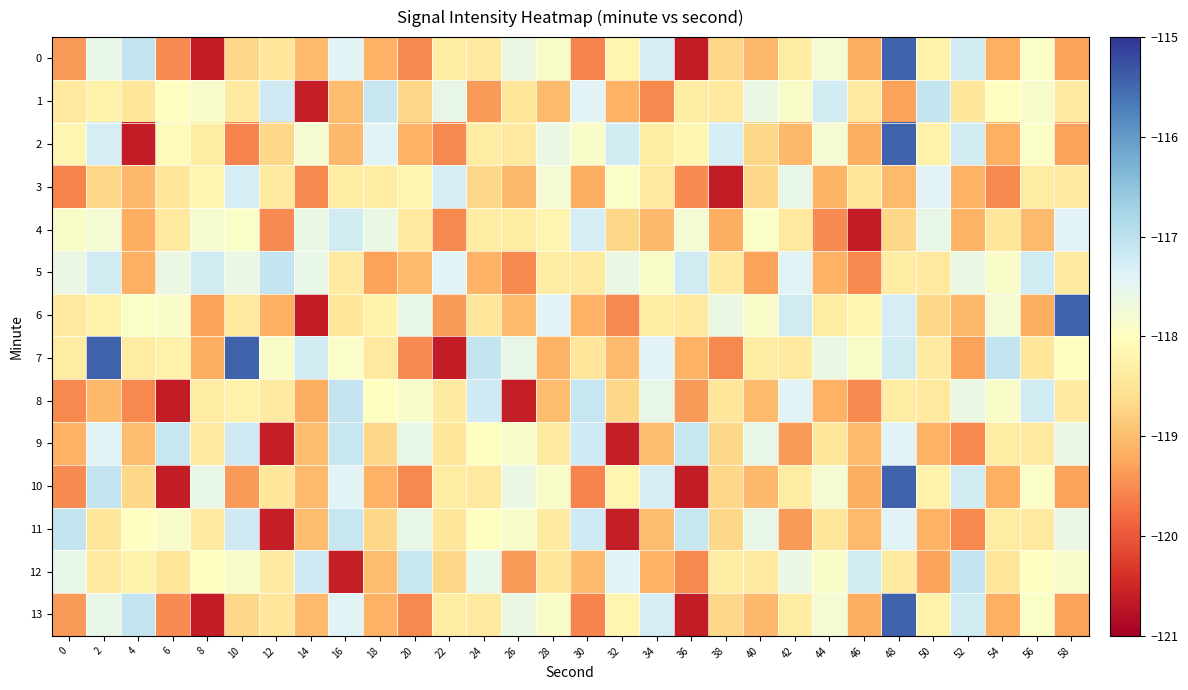

At 56, list the series in order from largest to smallest.

5, 8, 1, 0, 2, 10, 13, 12, 3, 9, 11, 7, 4, 6